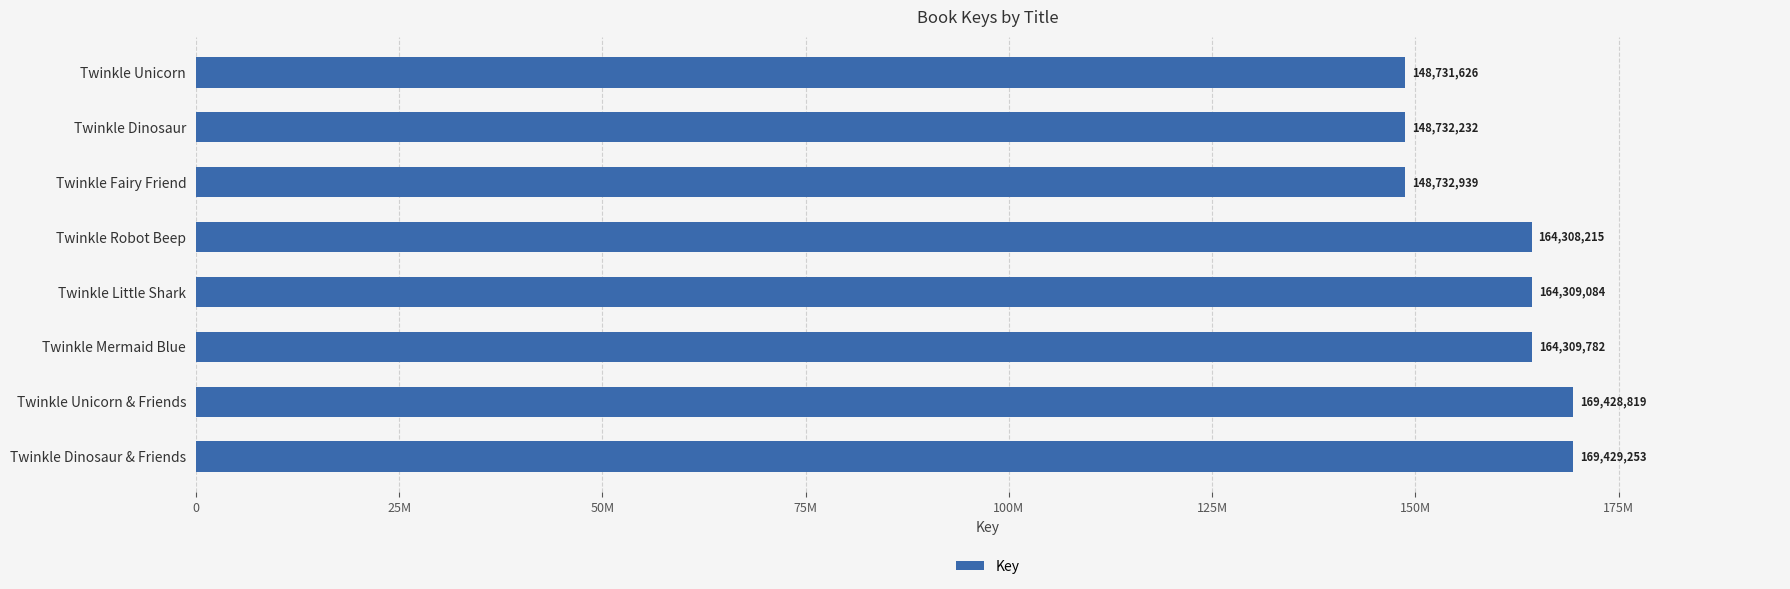

What is the greatest value displayed?

169429253